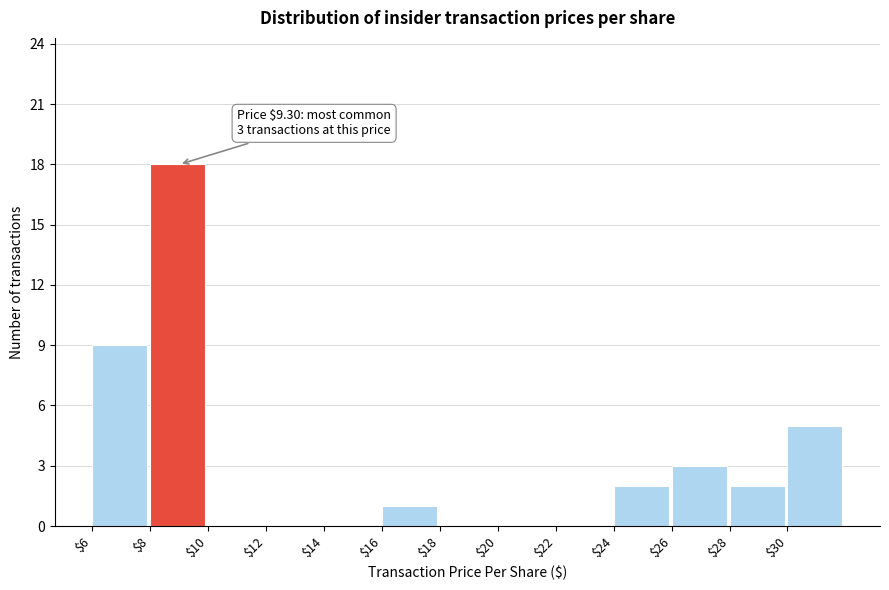

Which range on the x-axis has the tallest bar?

8 to 10